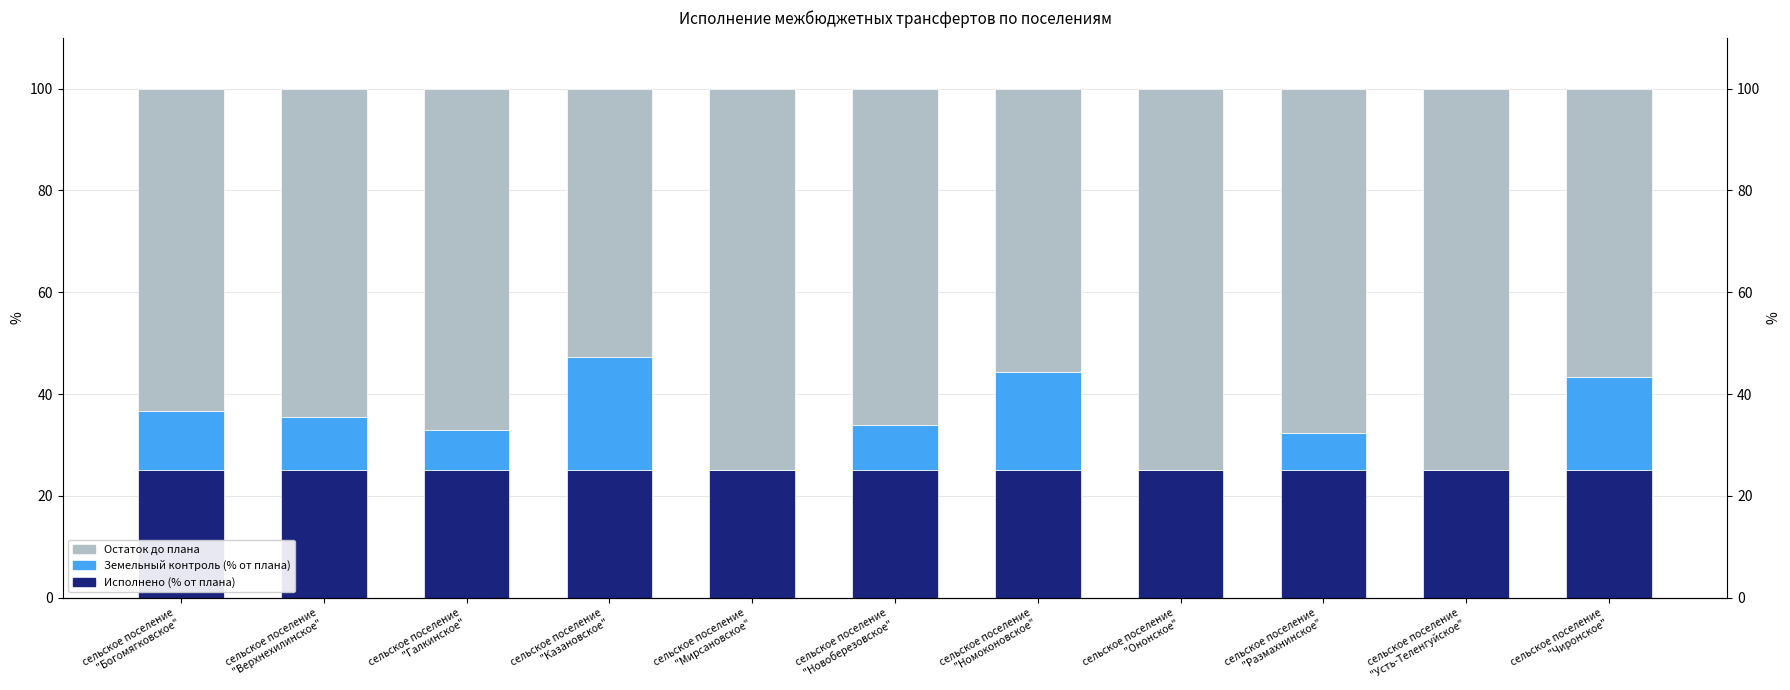

Read the Остаток до плана value at сельское поселение
"Галкинское".

67.1